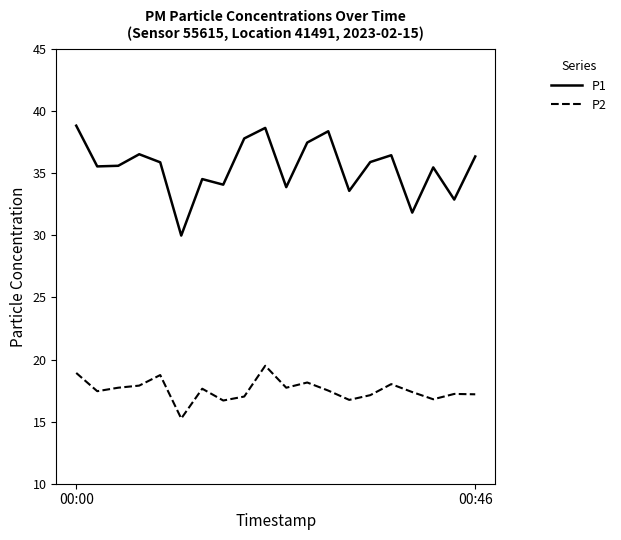

What is the difference between the second highest and second lowest values in the P2 series?

2.2